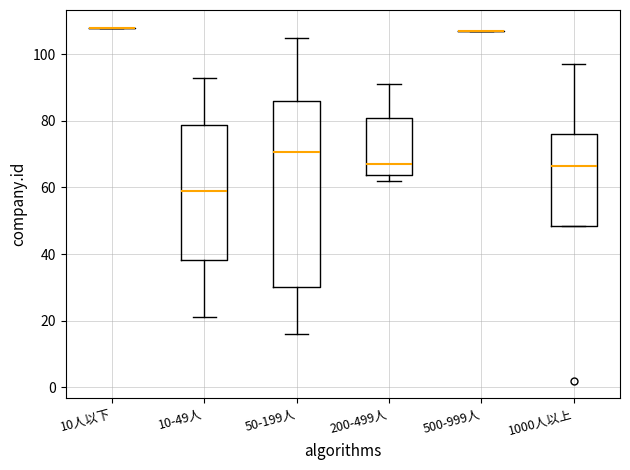

Reading left to right, read every box against the y-axis: the position of its median line, the range the box covers, and the ends of its whiskers. The values are not printed on the chart, so give them approximately, as read against the axis.

10人以下: box collapsed to a line at 108, whiskers 108 to 108
10-49人: median 60, box 38 to 78, whiskers 22 to 94
50-199人: median 70, box 30 to 86, whiskers 16 to 106
200-499人: median 68, box 64 to 80, whiskers 62 to 92
500-999人: box collapsed to a line at 108, whiskers 108 to 108
1000人以上: median 66, box 48 to 76, whiskers 48 to 98